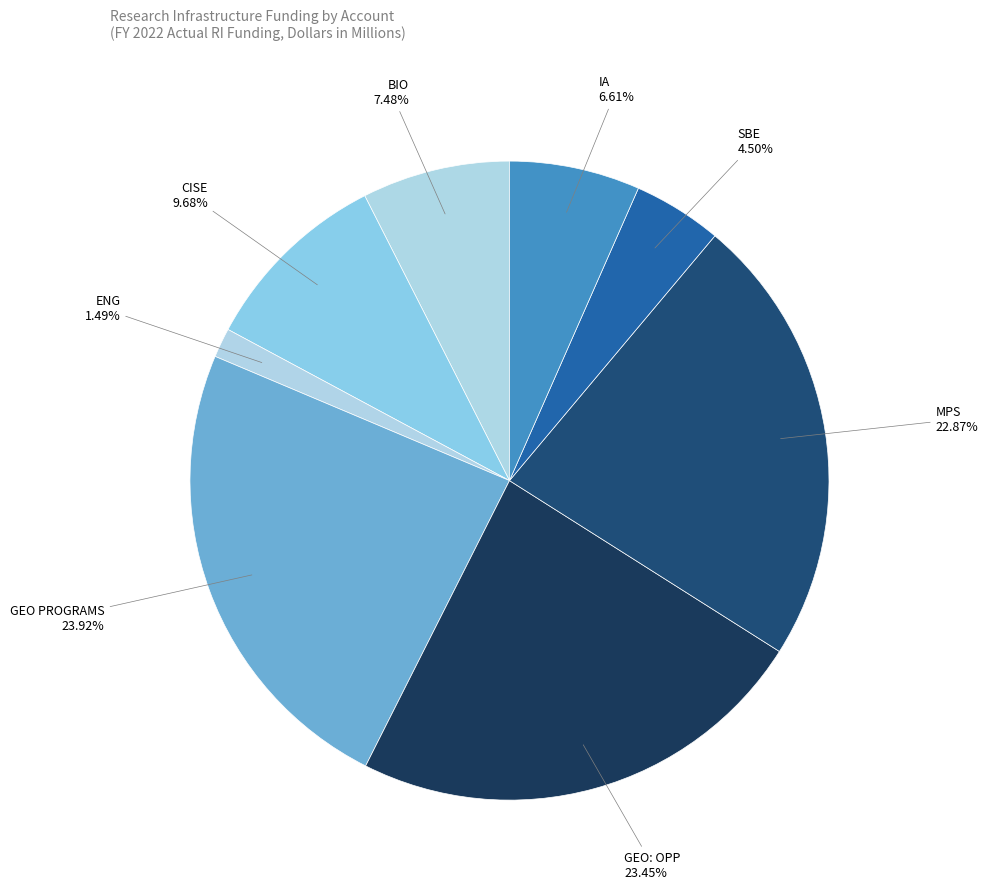

Combined, do GEO PROGRAMS and MPS account for over 50%?

No